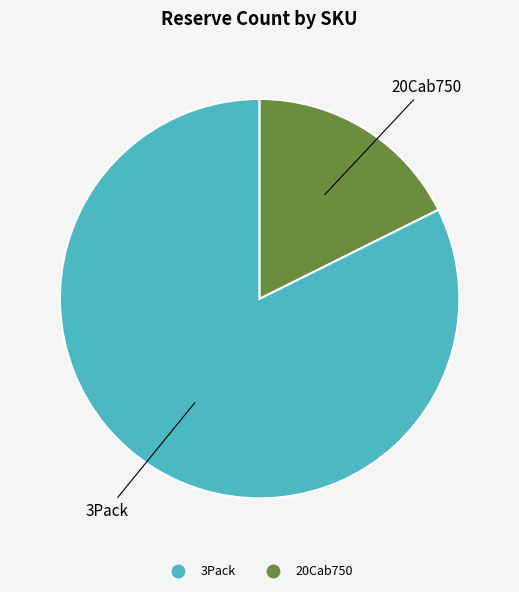

Combined, do 3Pack and 20Cab750 account for over 50%?

Yes